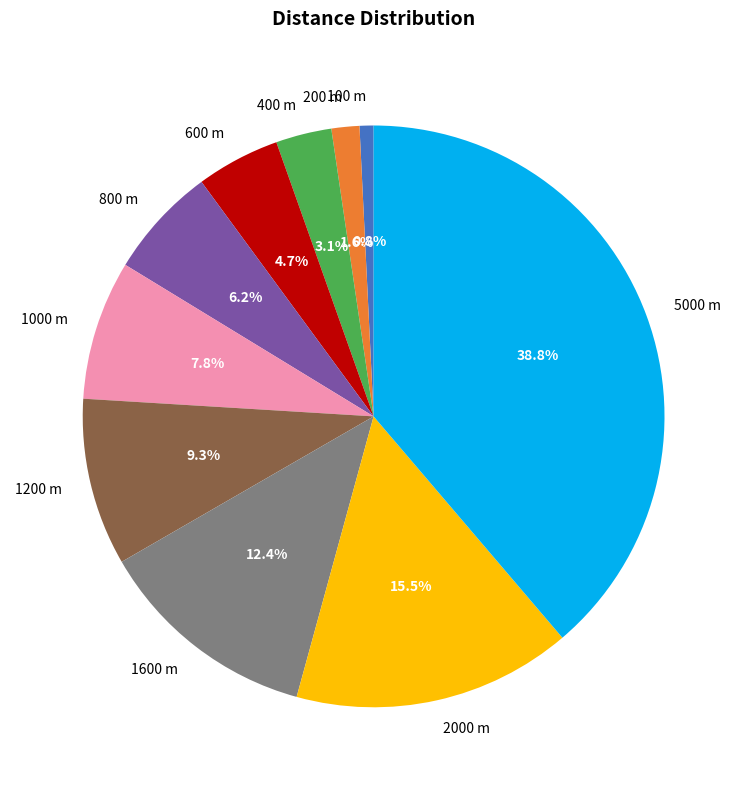

How many slices are in this pie chart?

10